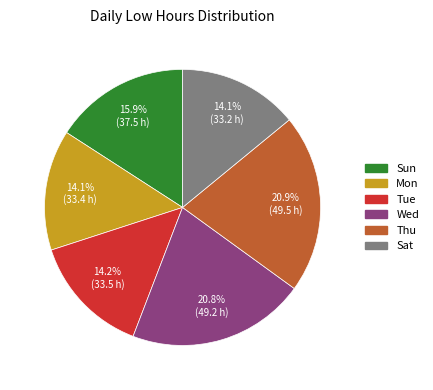

What percentage is NOT represented by Sat?

85.9%